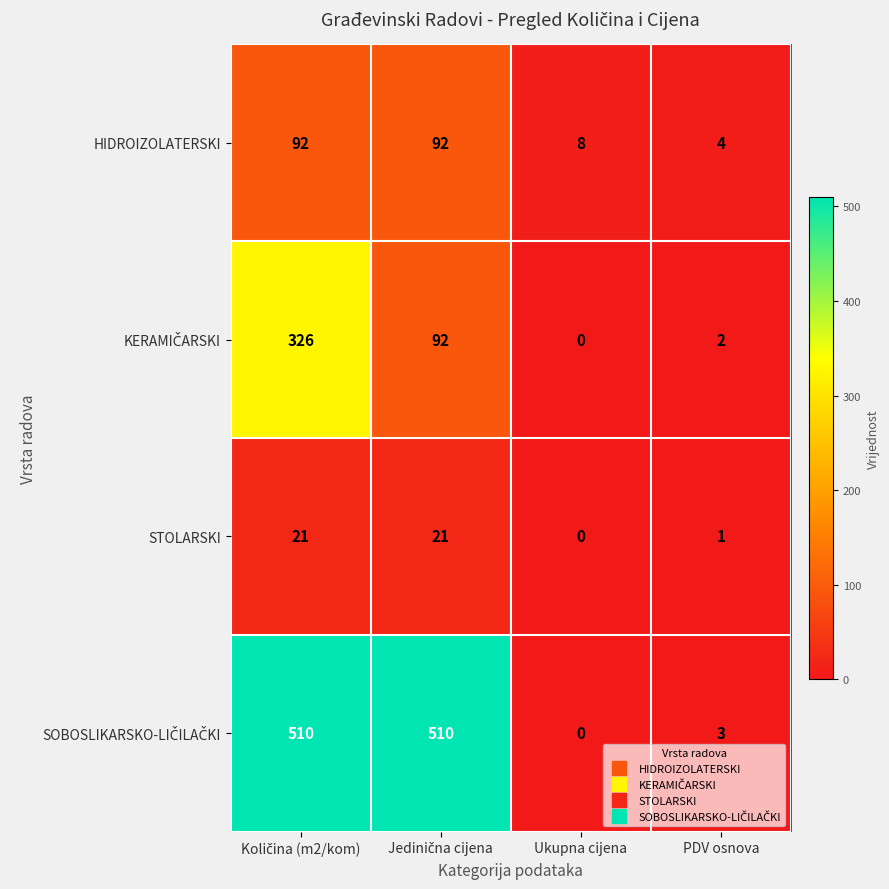

What is the spread (max minus min) of values at PDV osnova?

3